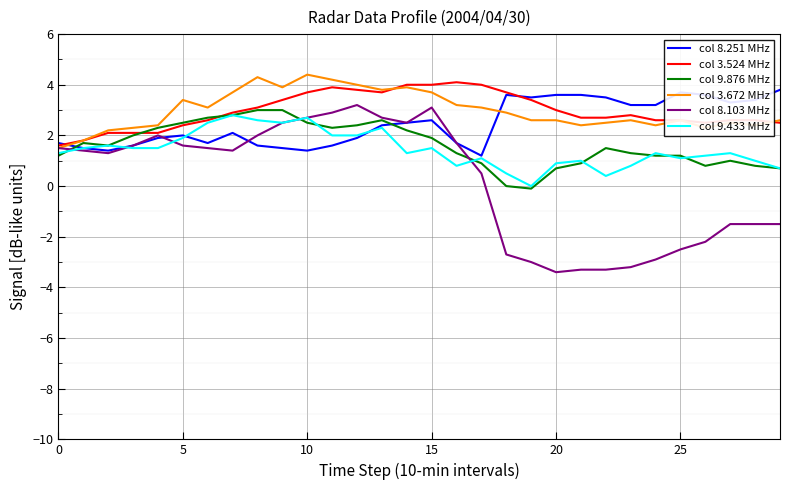

At how many categories does at least one series exceed 0?

30